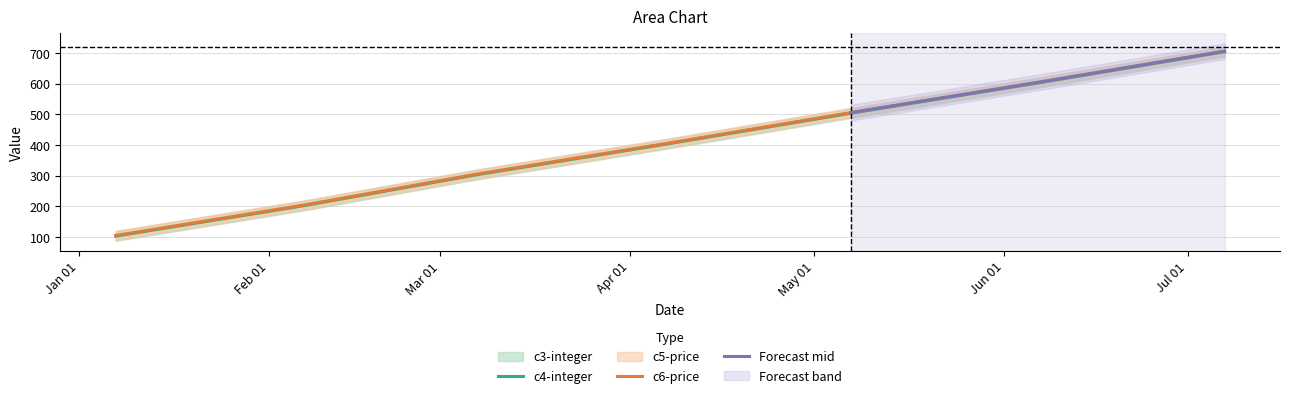

What is the maximum value for c3-integer?

703.5